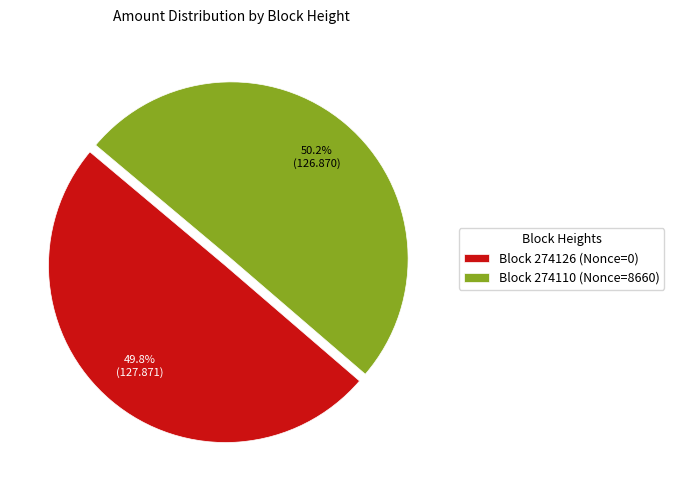

What is the ratio of the value at Block 274126 (Nonce=0) to the value at Block 274110 (Nonce=8660)?

1.0